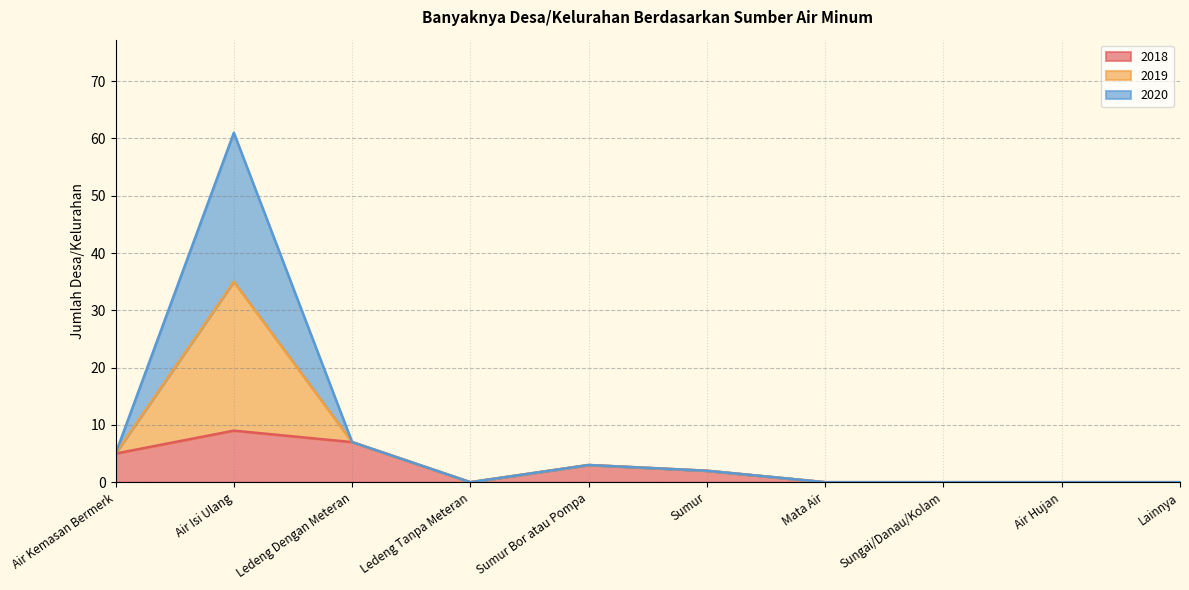

What position from the left is Sungai/Danau/Kolam?

8